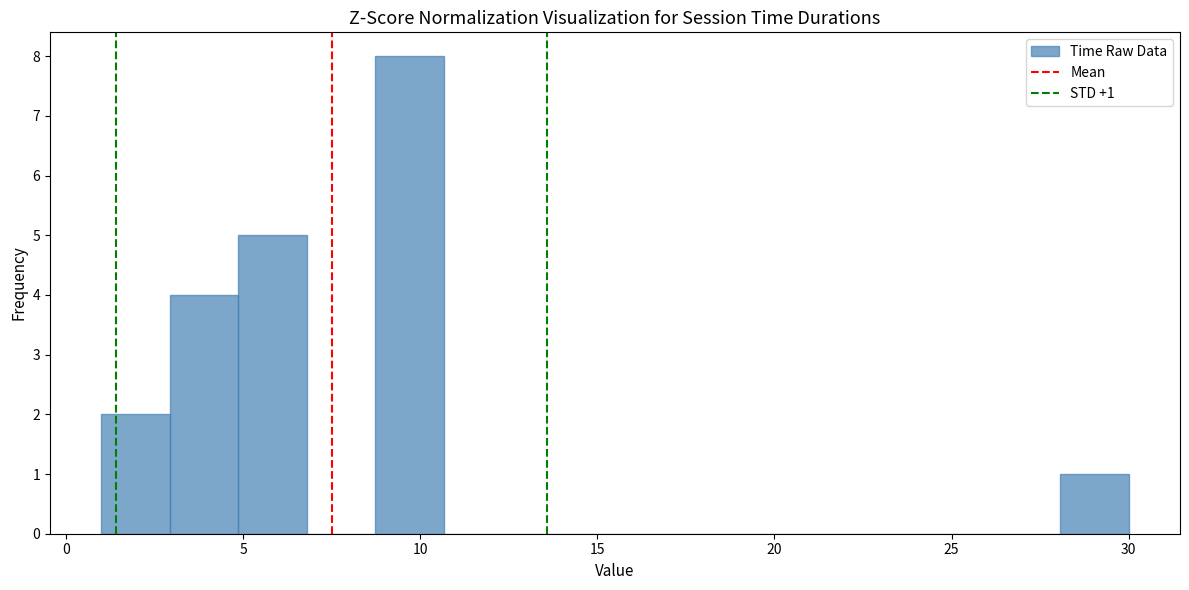

Around what value on the x-axis is the tallest bar? Give the approximate position of its centre, as read against the axis.

9.5